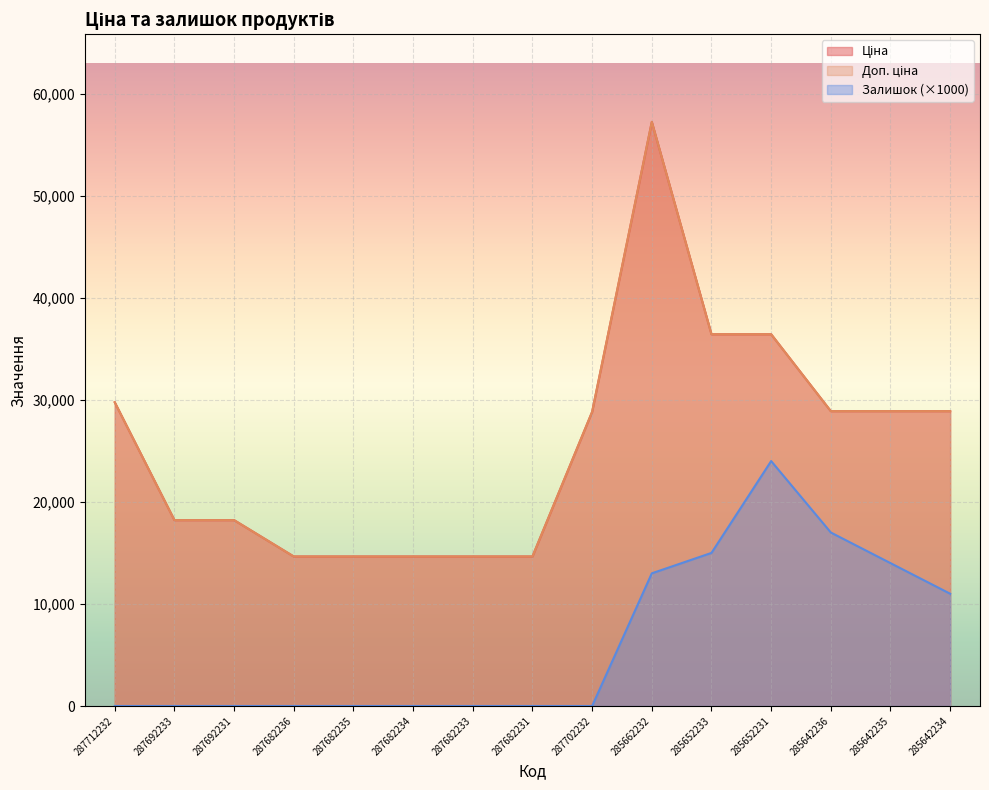

List the labels in order of Залишок value, smallest first.

287712232, 287692233, 287692231, 287682236, 287682235, 287682234, 287682233, 287682231, 287702232, 285642234, 285662232, 285642235, 285652233, 285642236, 285652231